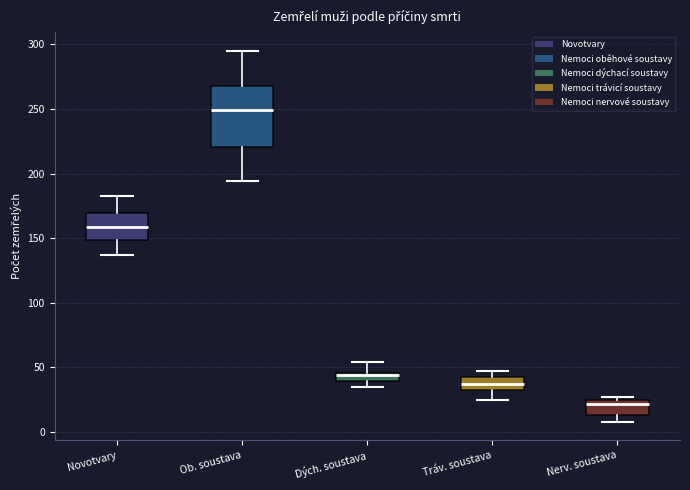

Which box has the lowest median line?

Nerv. soustava